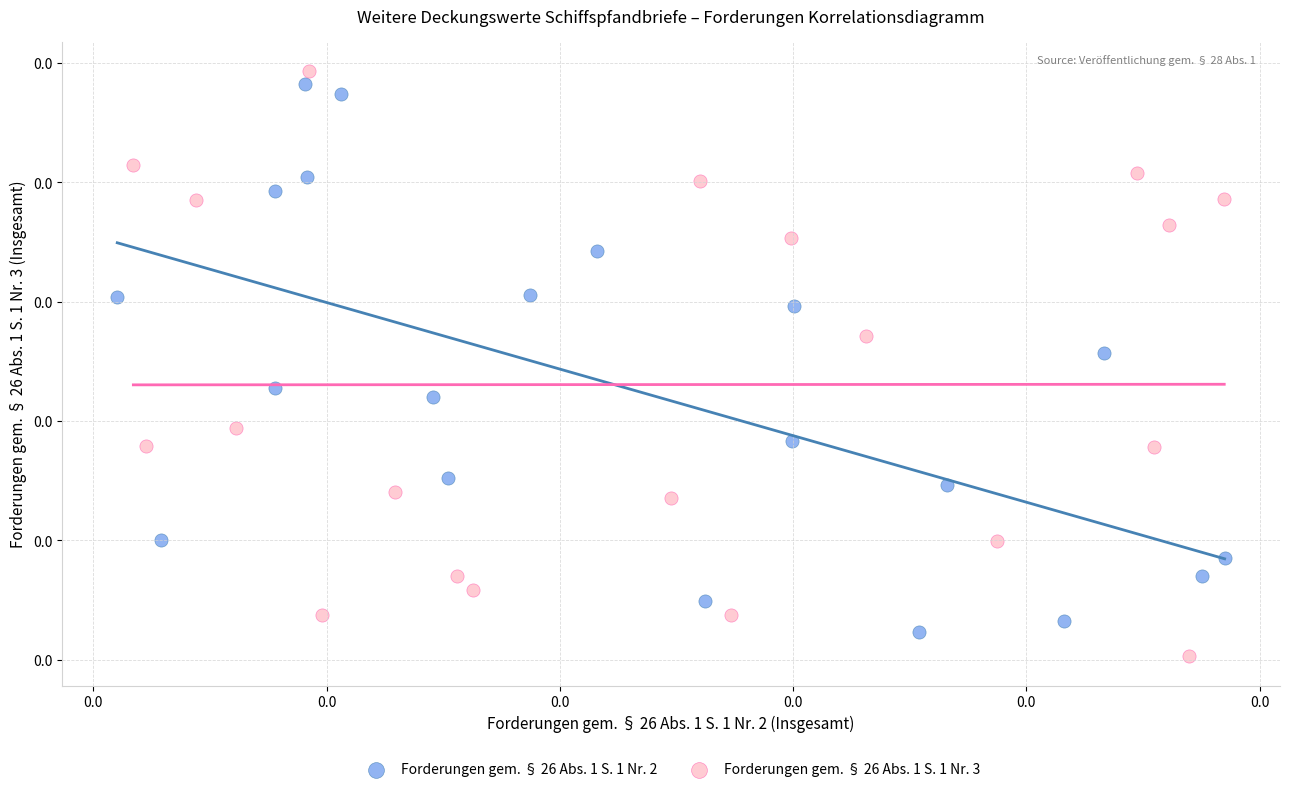

Which series has the largest Y range (max minus min)?

Forderungen gem. § 26 Abs. 1 S. 1 Nr. 3